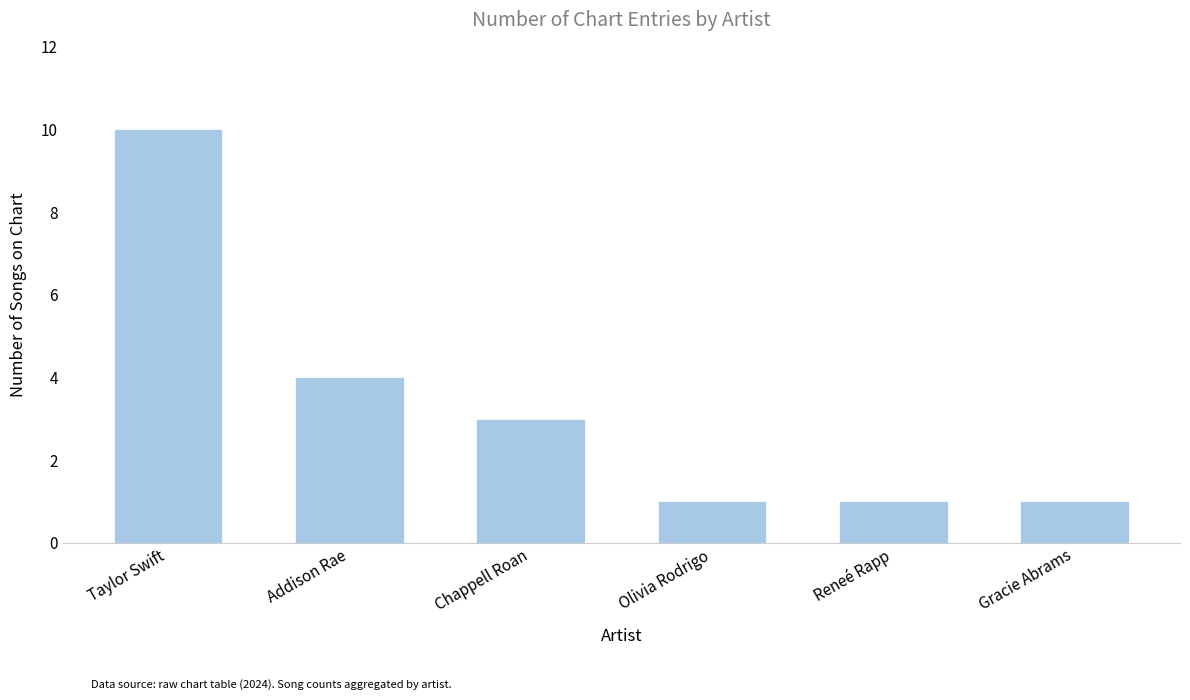

What is the maximum value shown in the chart?

10